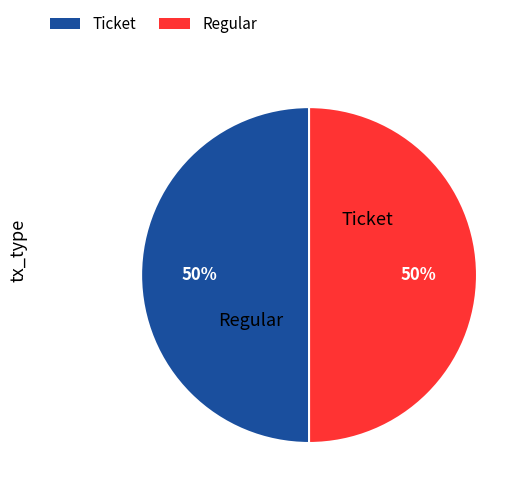

Do Regular and Ticket together represent more than half of the pie?

Yes